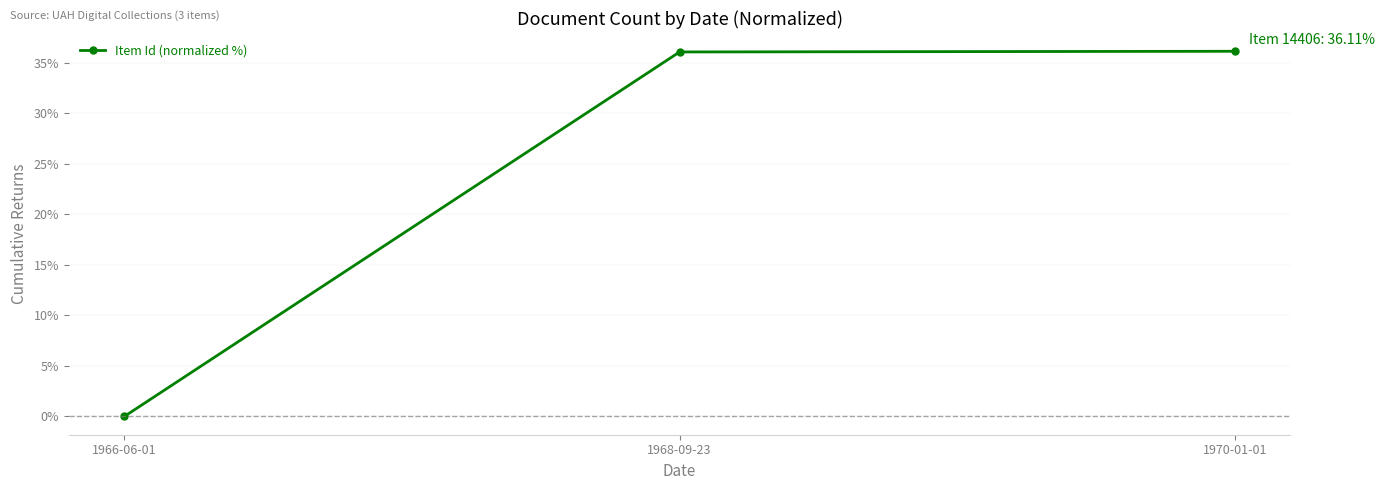

What is the sum of the values at 1966-06-01 and 1968-09-23?

36.0